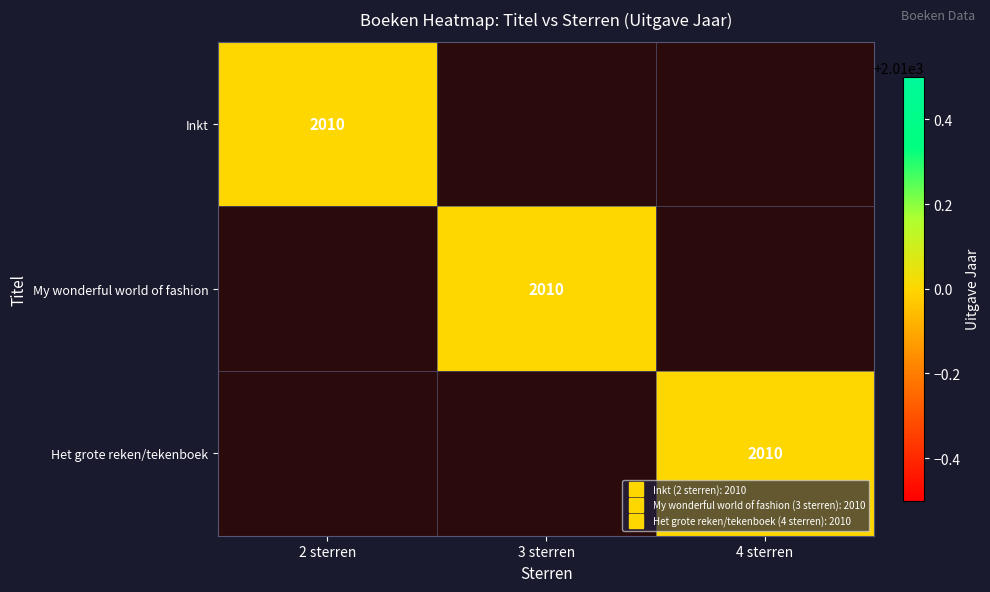

Between 3 sterren and 2 sterren, which is larger?

2 sterren